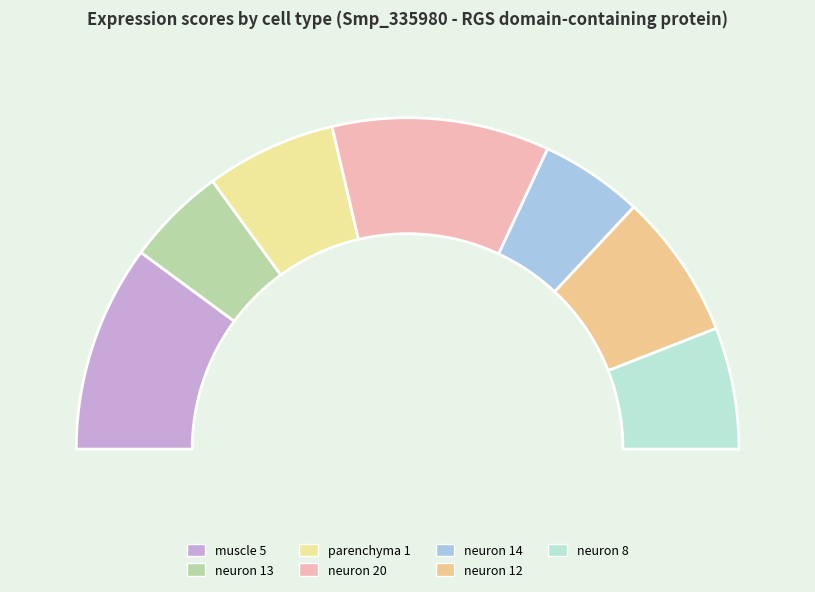

To the nearest percent, what portion does neuron 8 represent?

12%